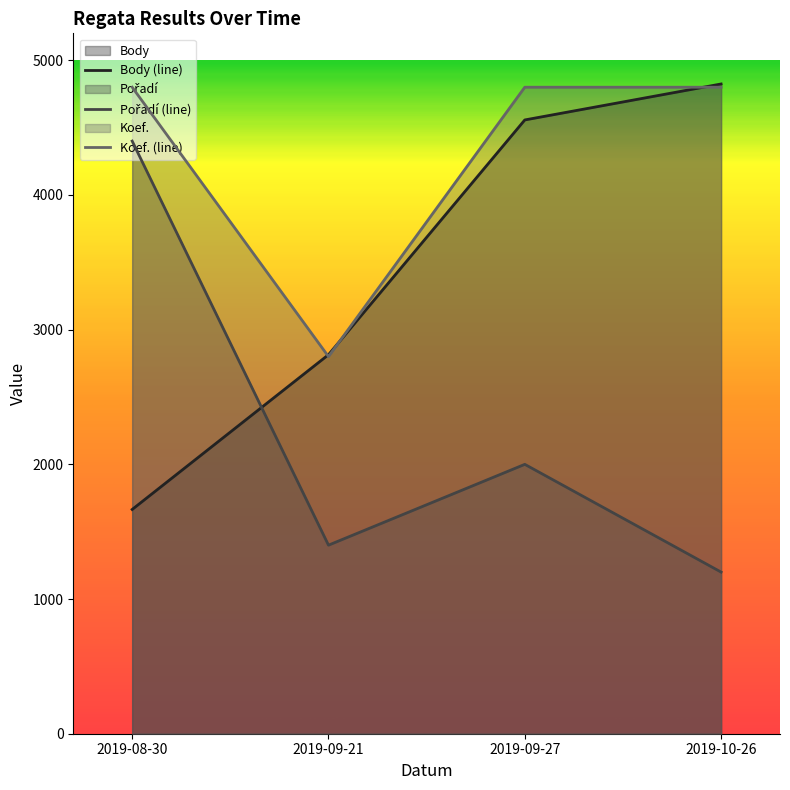

At 2019-09-27, list the series in order from largest to smallest.

Koef., Body, Pořadí